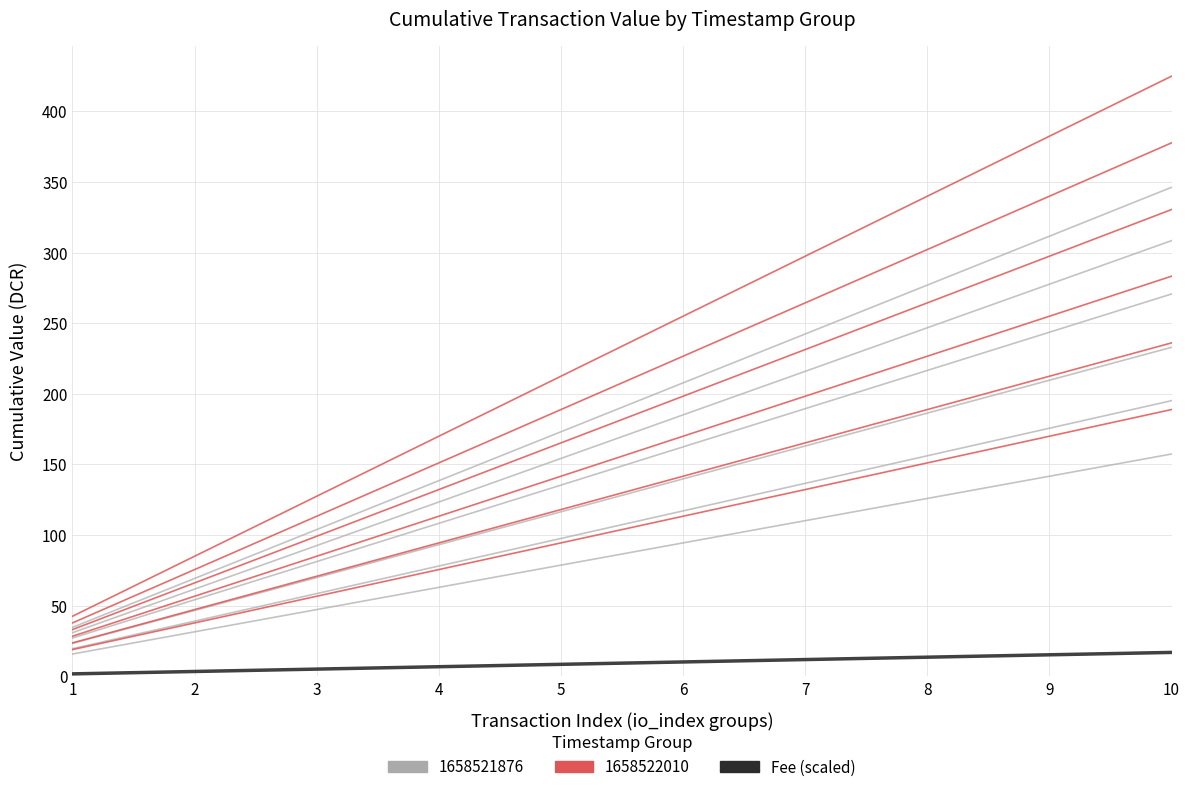

At which label does 1658521876 group reach its minimum?

1